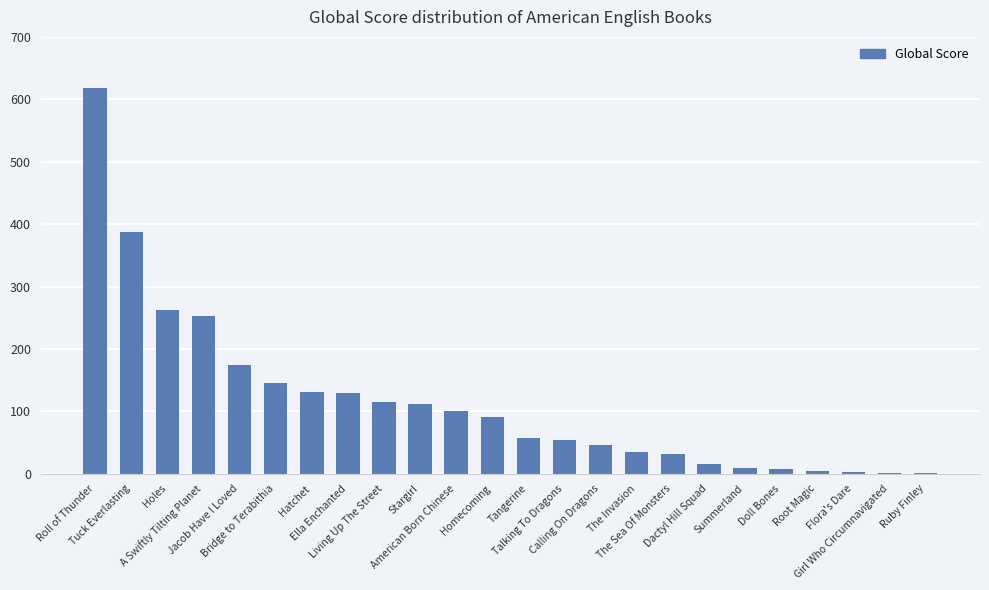

What is the sum of all values?

2785